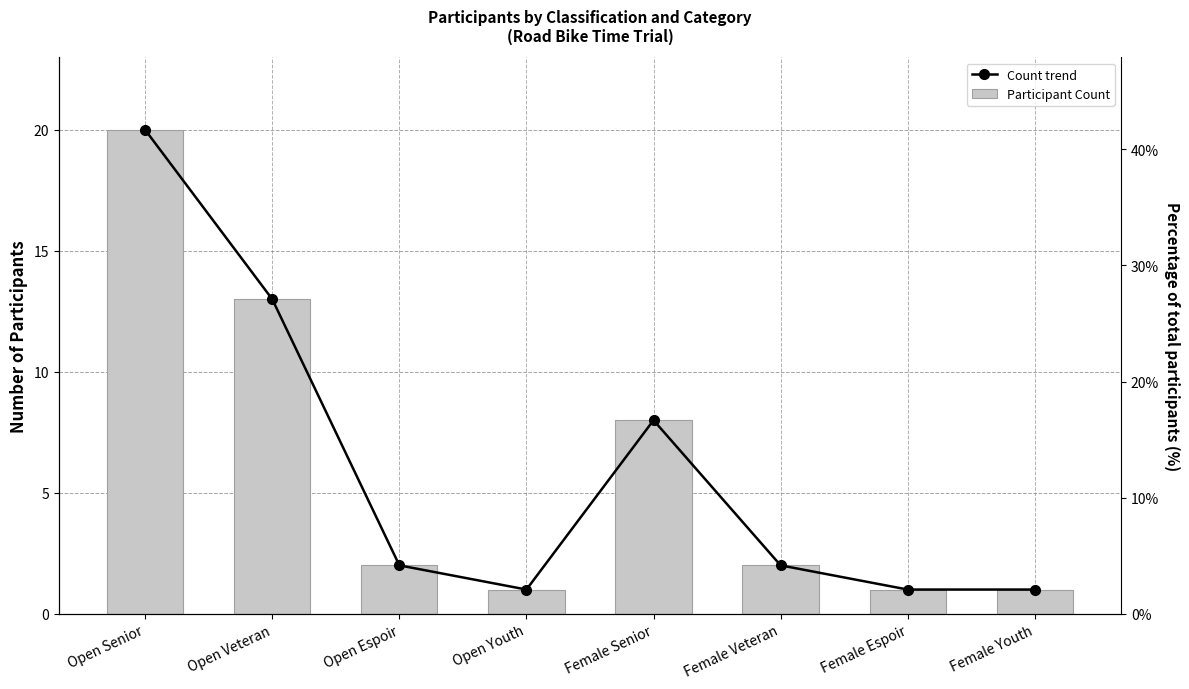

How many bars are there in total?

16